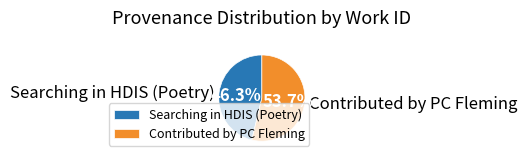

How many slices are in this pie chart?

2